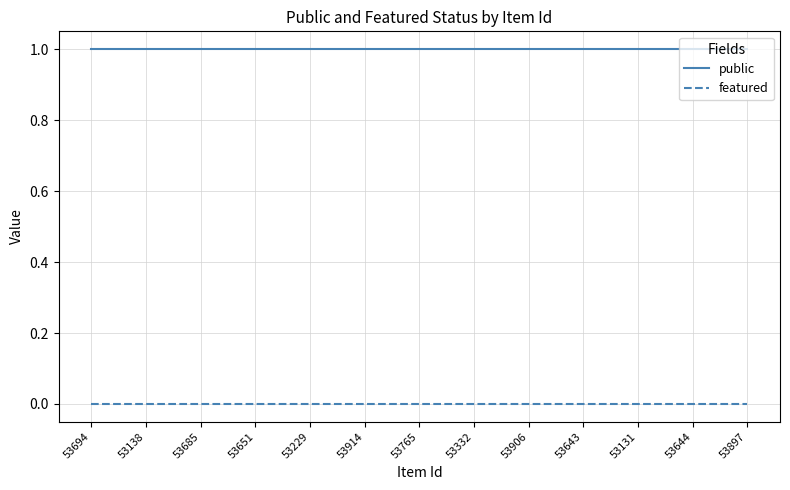

Is this an area chart (filled region under the line)?

No